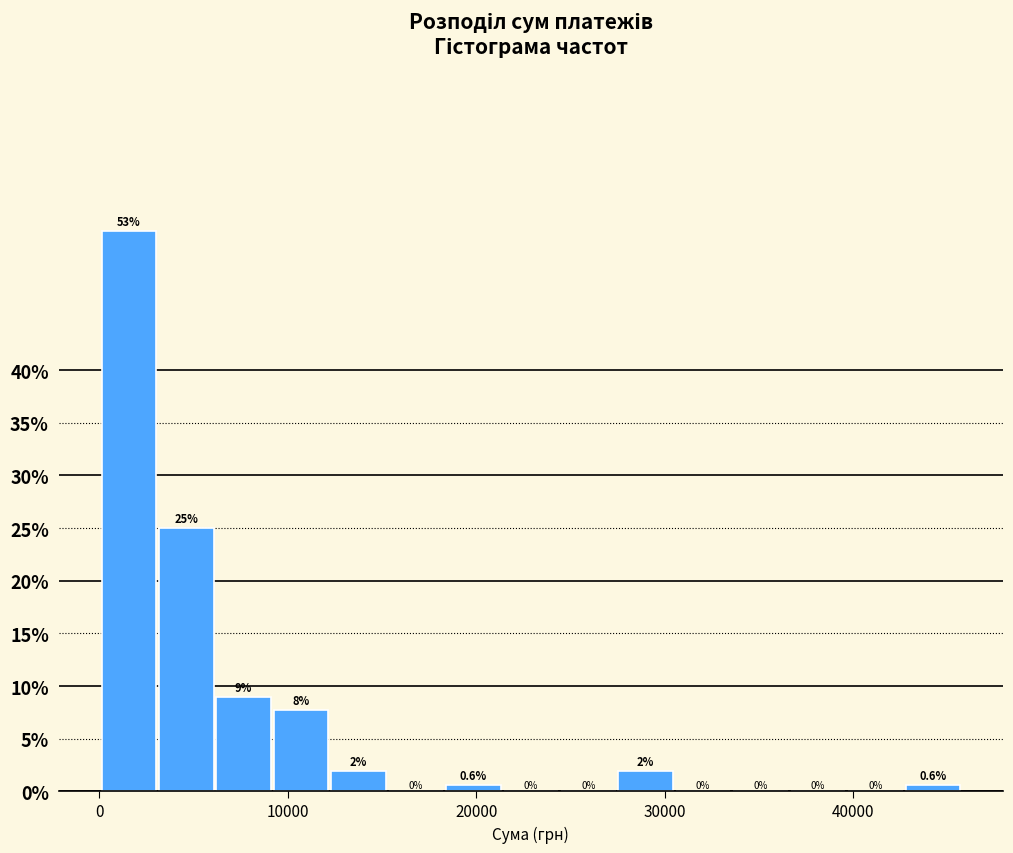

Around what value on the x-axis is the tallest bar? Give the approximate position of its centre, as read against the axis.

2000